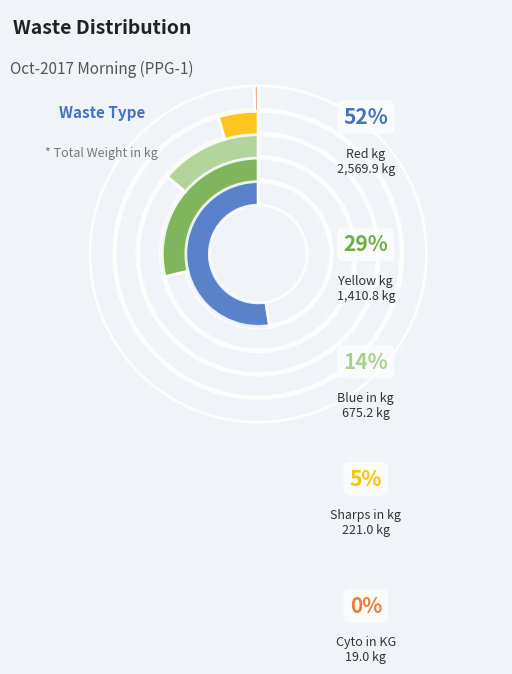

Rank the categories by value from highest to lowest.

Red kg, Yellow kg, Blue in kg, Sharps in kg, Cyto in KG